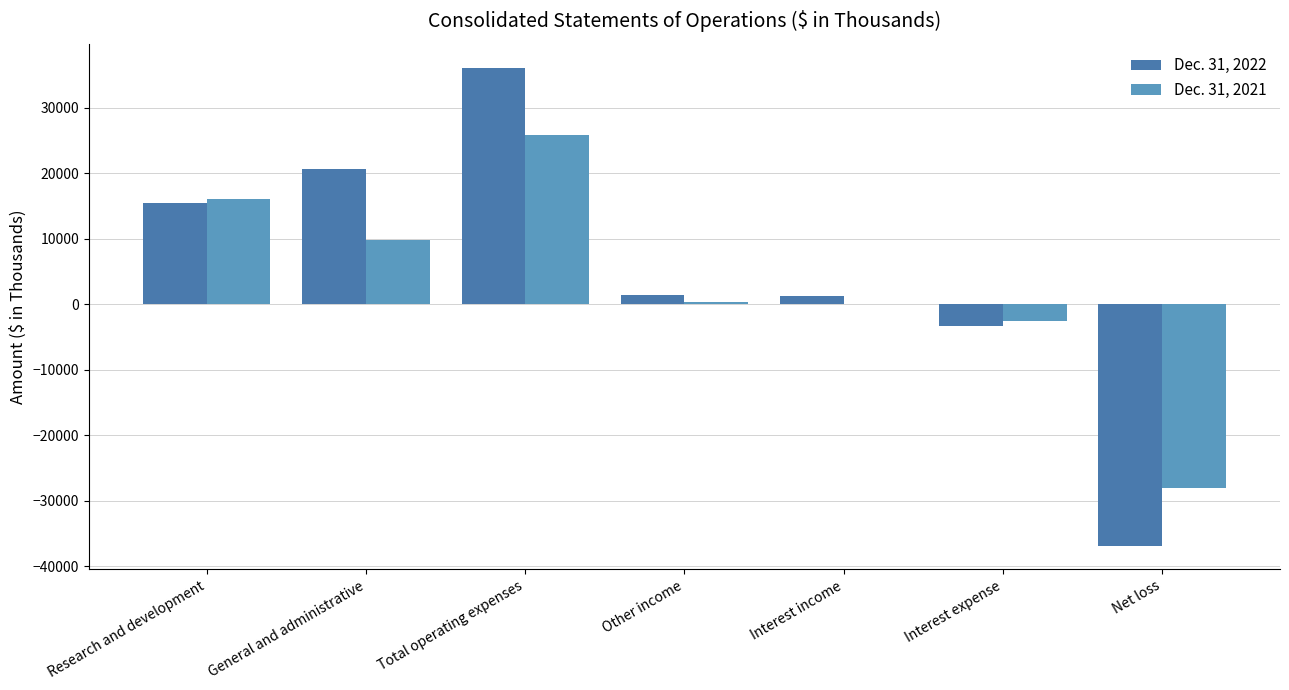

How many data points does each series have?

7